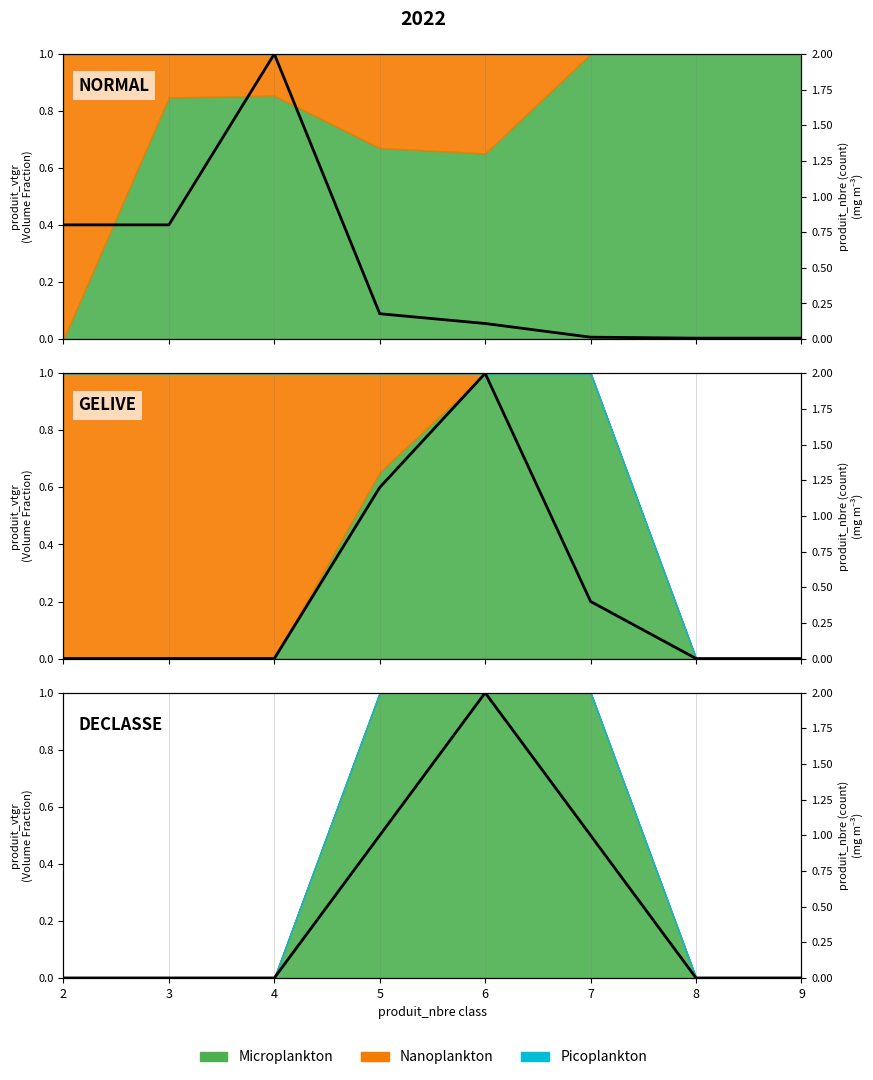

Reading right to left, list all the values displayed in this chart.

NORMAL: 0.0	0.0	0.0	0.1	0.2	2.0	0.8	0.8
GELIVE: 0.0	0.0	0.4	2.0	1.2	0.0	0.0	0.0
DECLASSE: 0.0	0.0	1.0	2.0	1.0	0.0	0.0	0.0